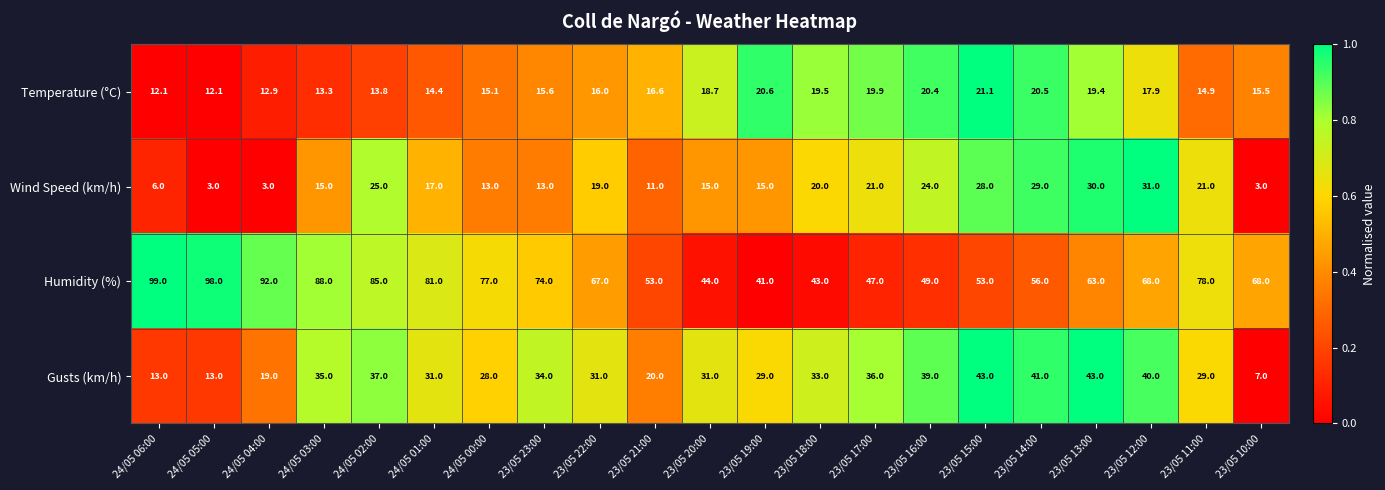

Which series has the largest total across all categories?

Humidity (%)